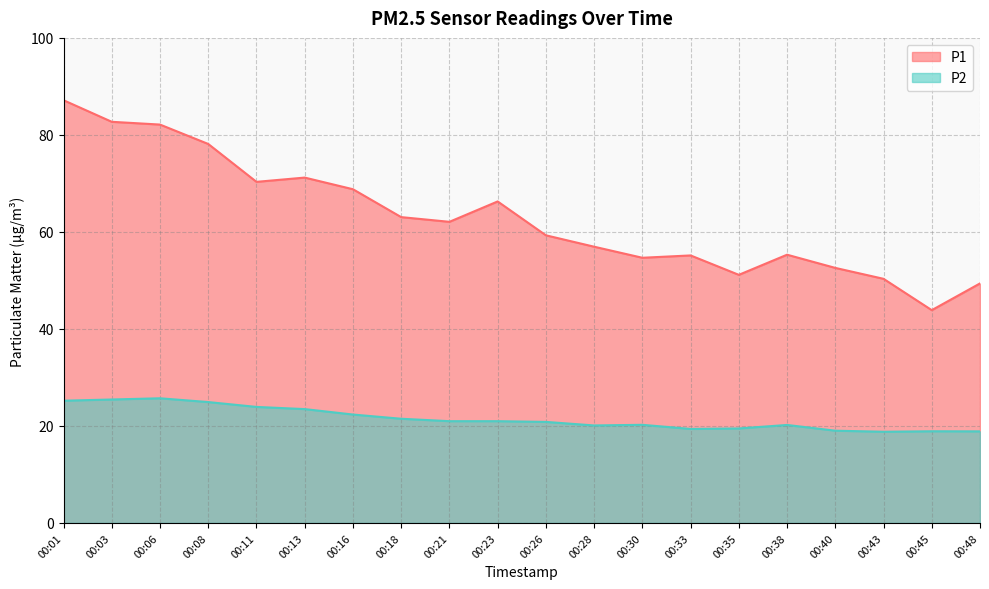

At which category is the sum across all series the highest?

00:01